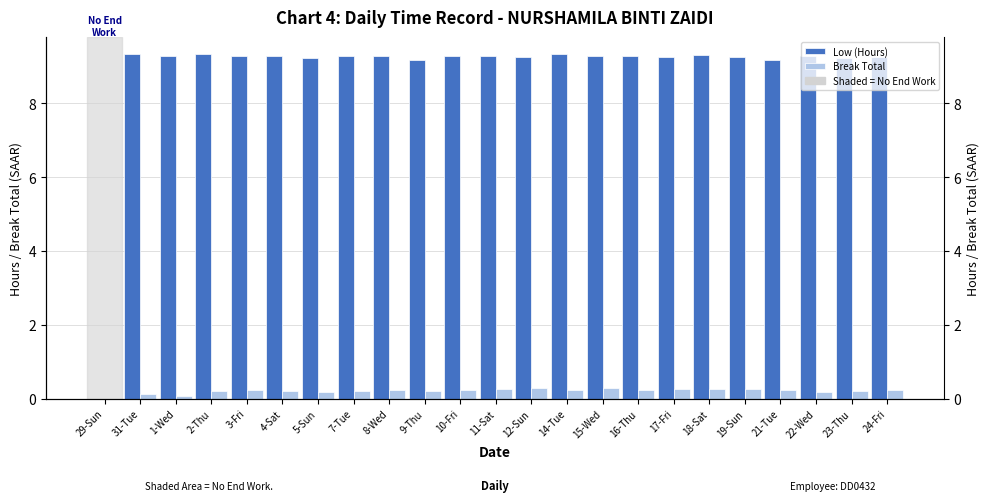

Are the bars horizontal?

No